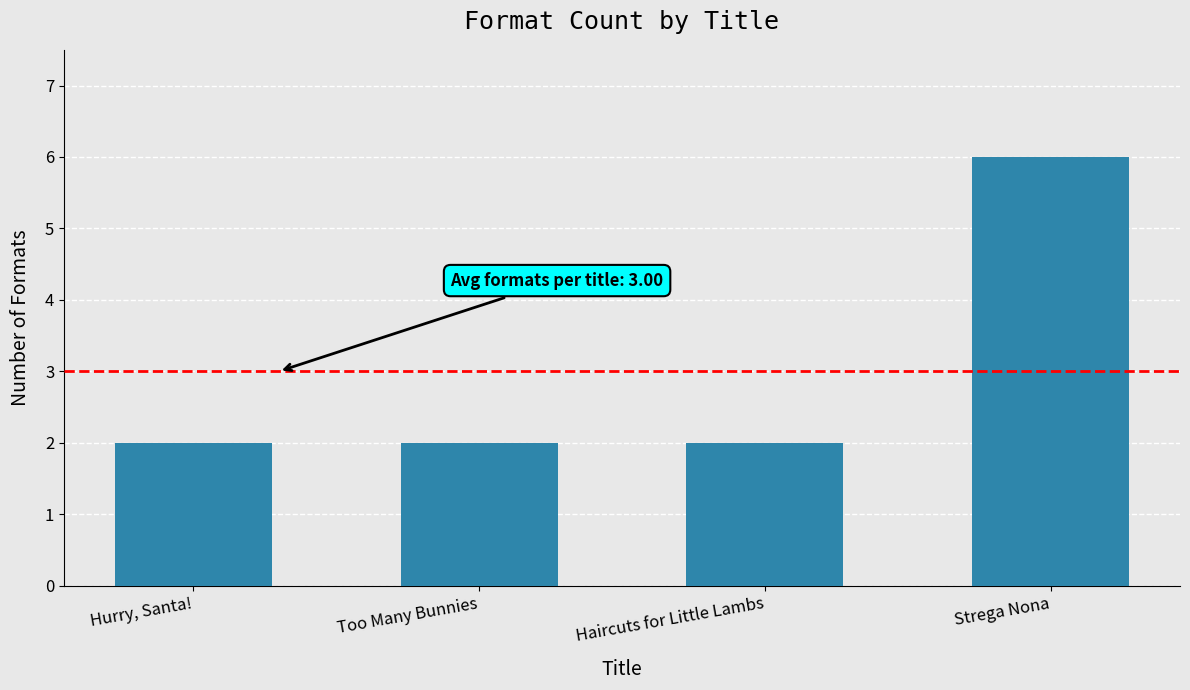

What is the label of the 3rd bar from the right?

Too Many Bunnies